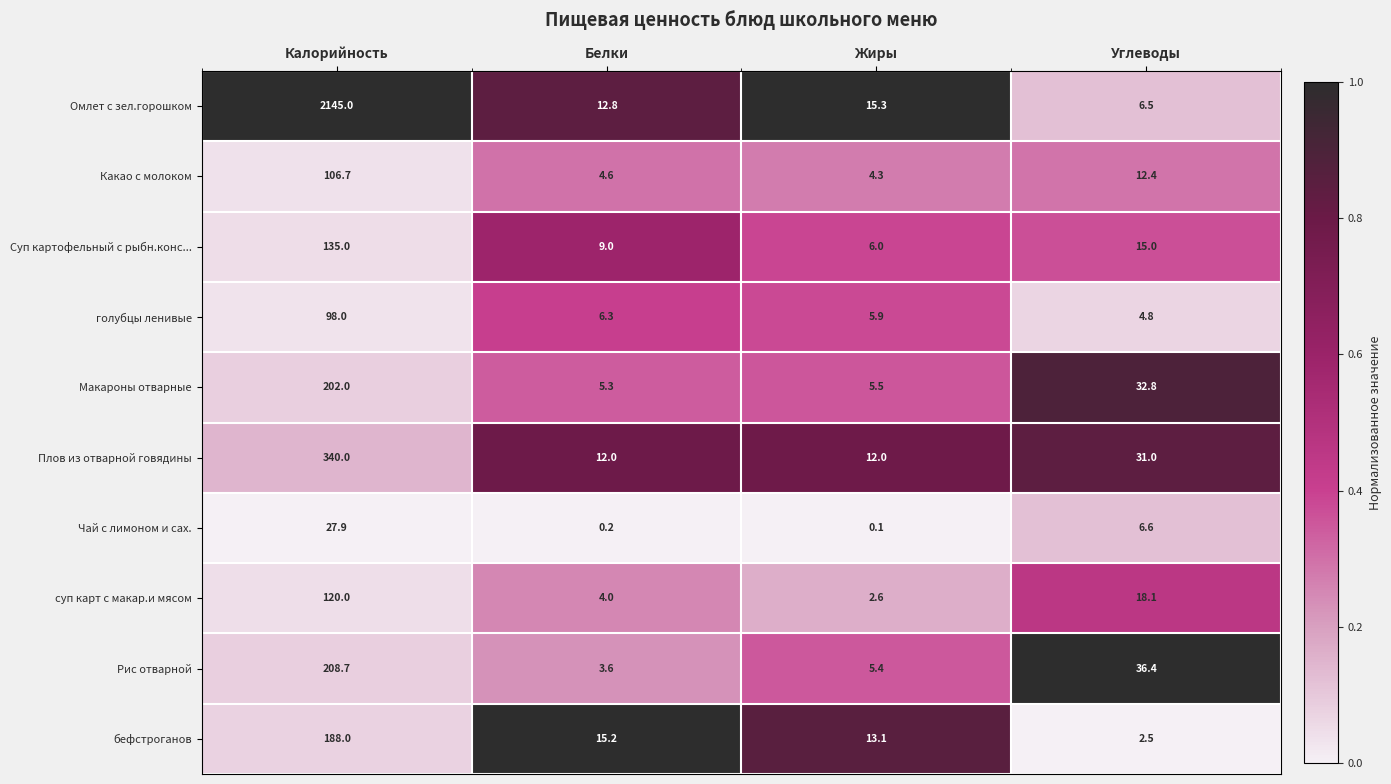

Rank the series by their maximum value, from lowest to highest.

Чай с лимоном и сах., голубцы ленивые, Какао с молоком, суп карт с макар.и мясом, Суп картофельный с рыбн.конс..., бефстроганов, Макароны отварные, Рис отварной, Плов из отварной говядины, Омлет с зел.горошком